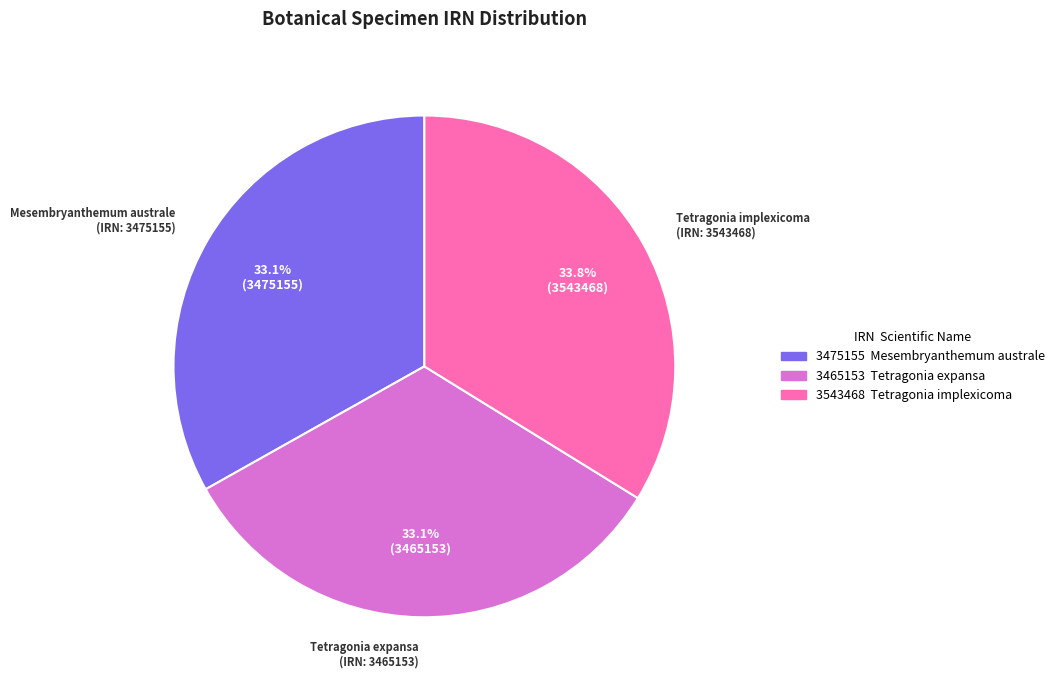

What is the largest slice in the pie chart?

3543468 Tetragonia implexicoma